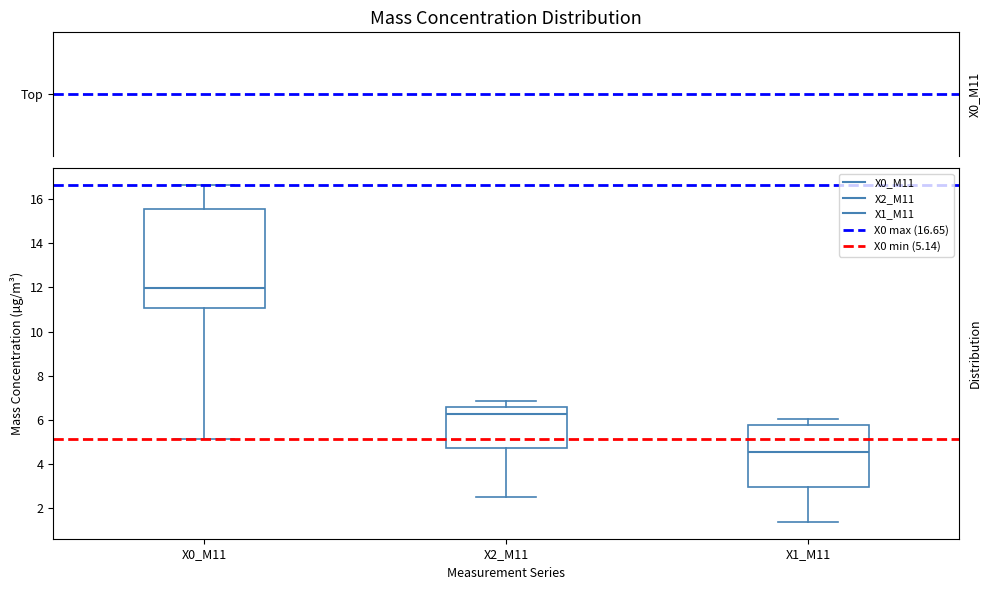

Which box's median line is the lowest?

X1_M11